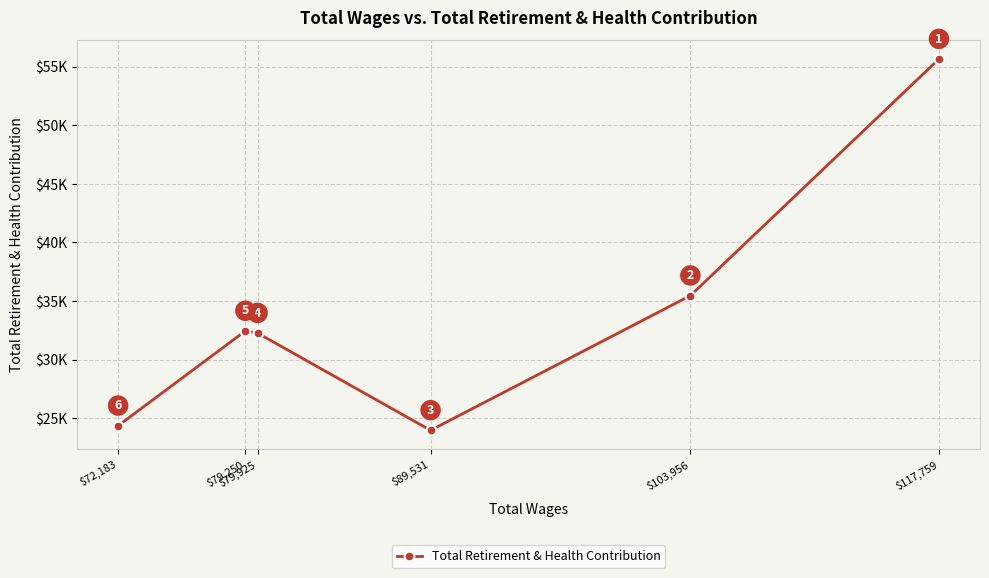

Which category has the lowest value across all series?

$89,531